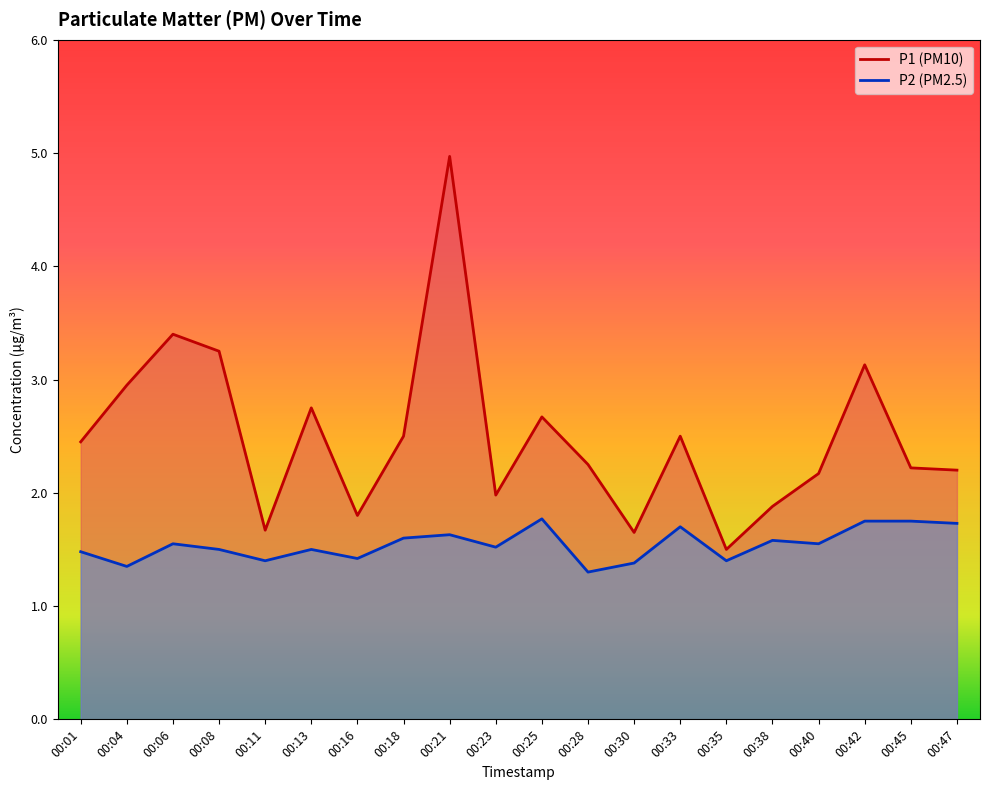

At which category does P1 reach its first local valley?

00:11